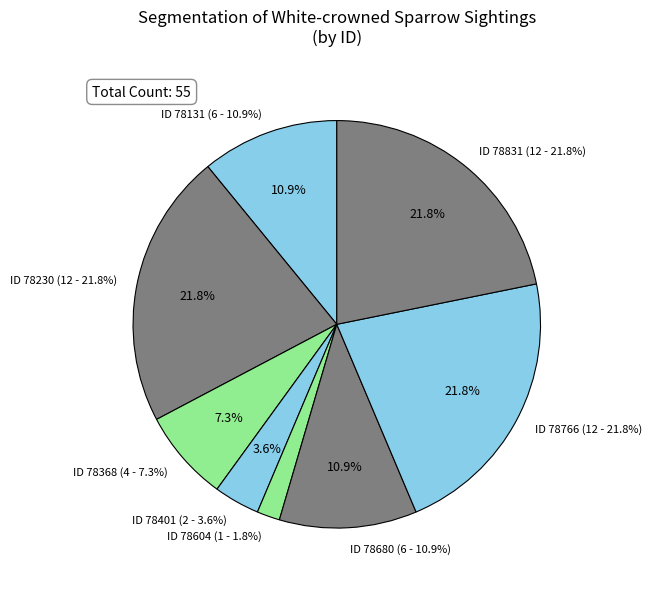

What percentage do 78831 and 78368 together represent?

29.1%